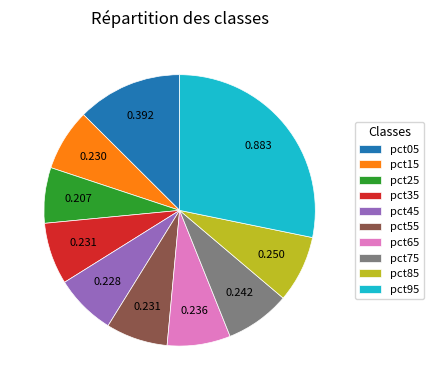

Is it true that pct05 is 13% of the pie?

True